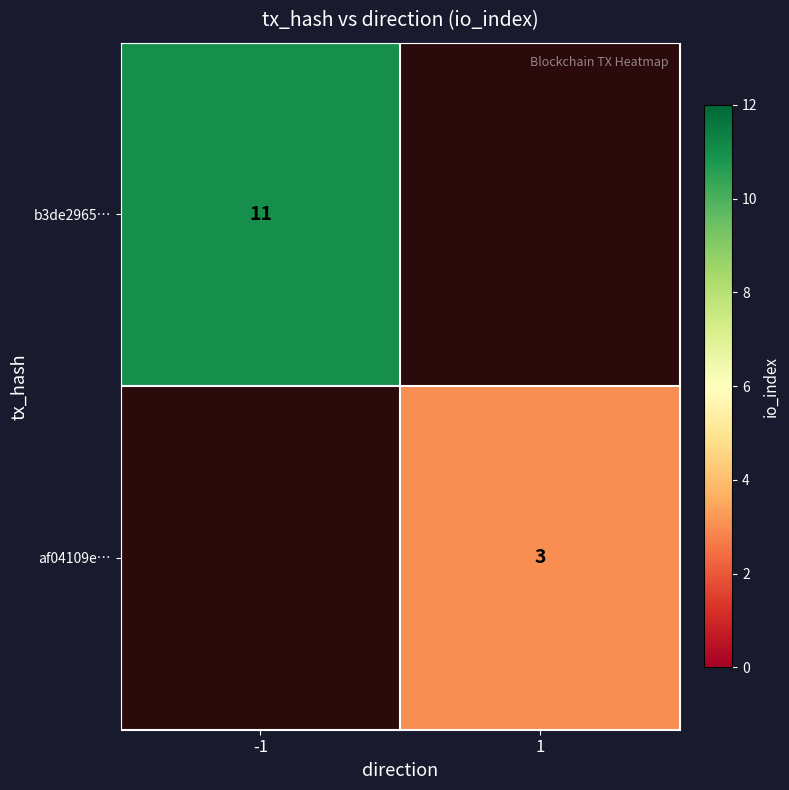

The af04109e… series shows 3 at 1. True or false?

True